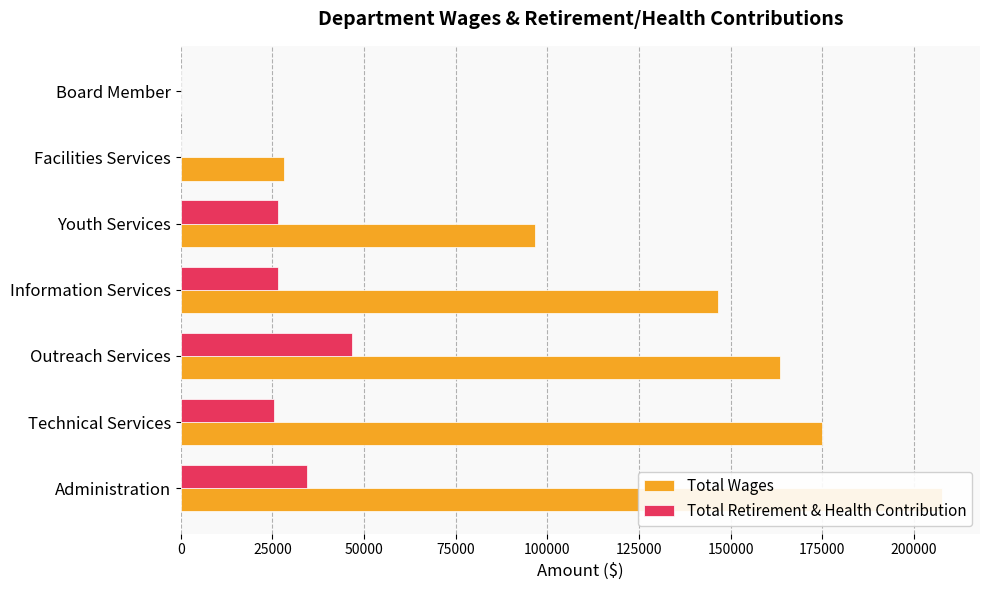

What are all the series names shown in the legend?

Total Wages, Total Retirement & Health Contribution